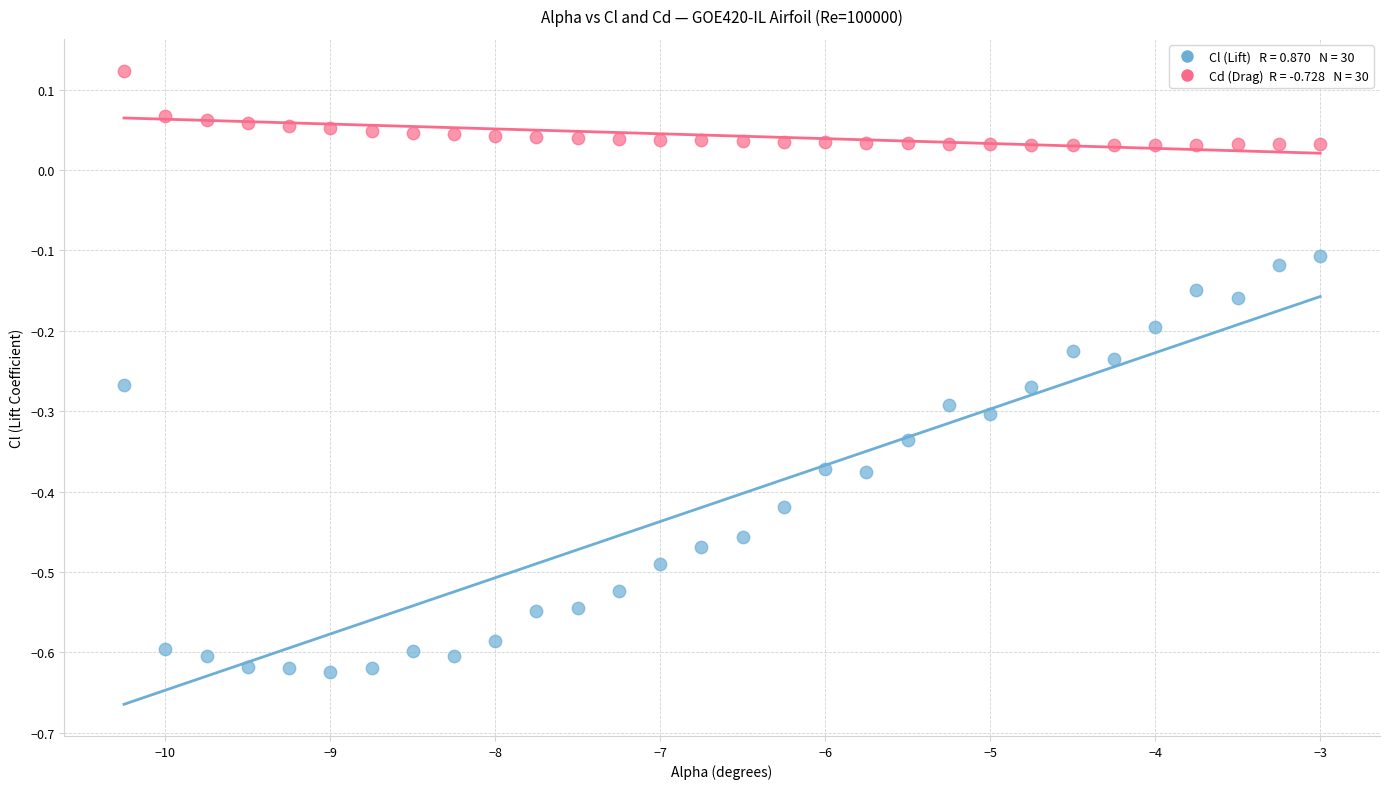

Across all data points, what is the range of X values (max minus min)?

7.2